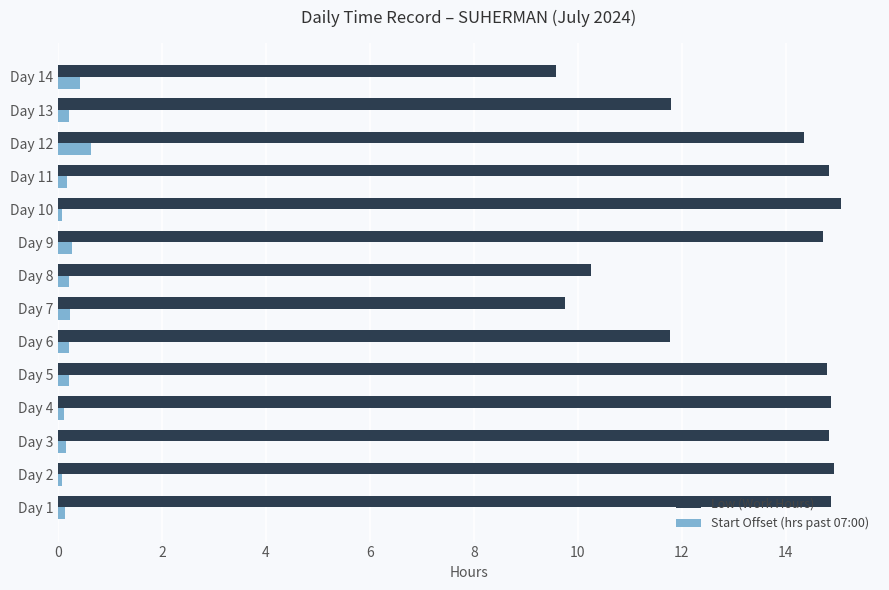

What is the minimum value shown in the chart?

0.1